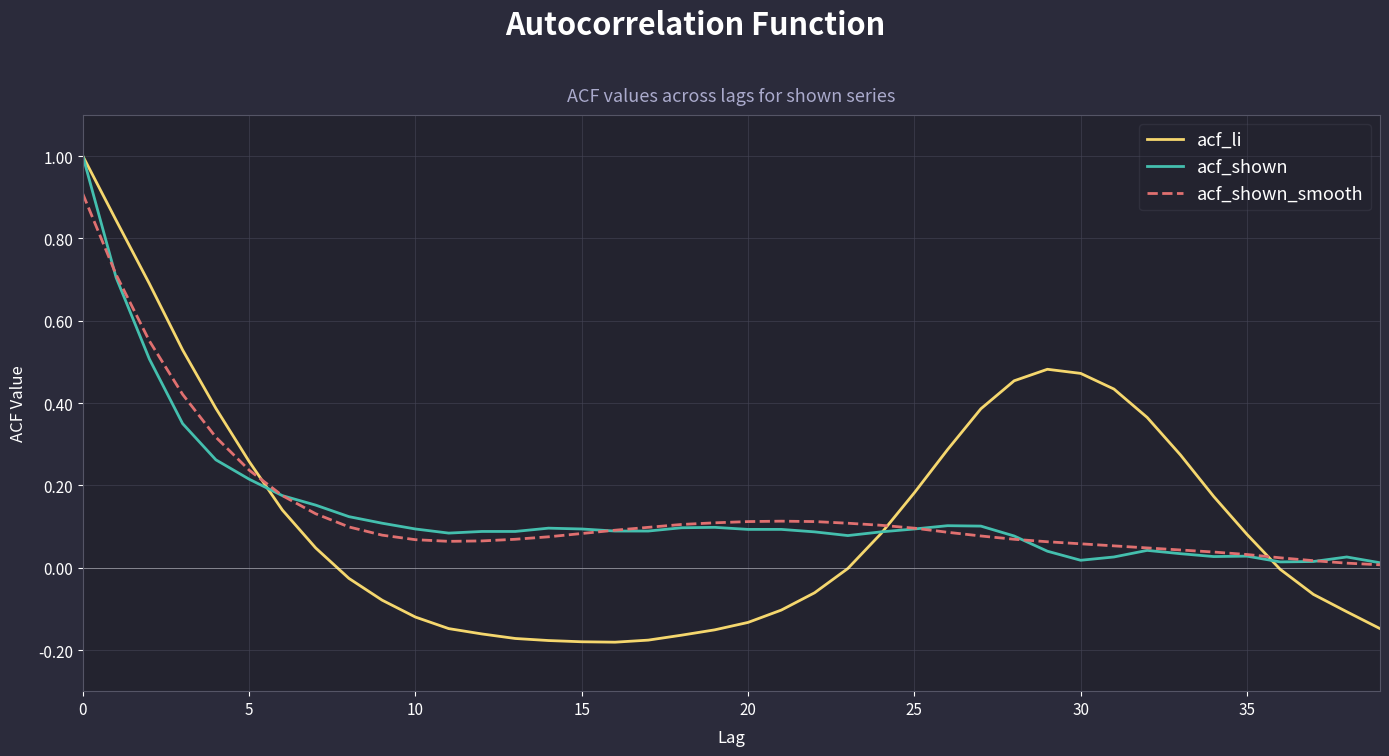

Which series has the largest range (max minus min)?

acf_li